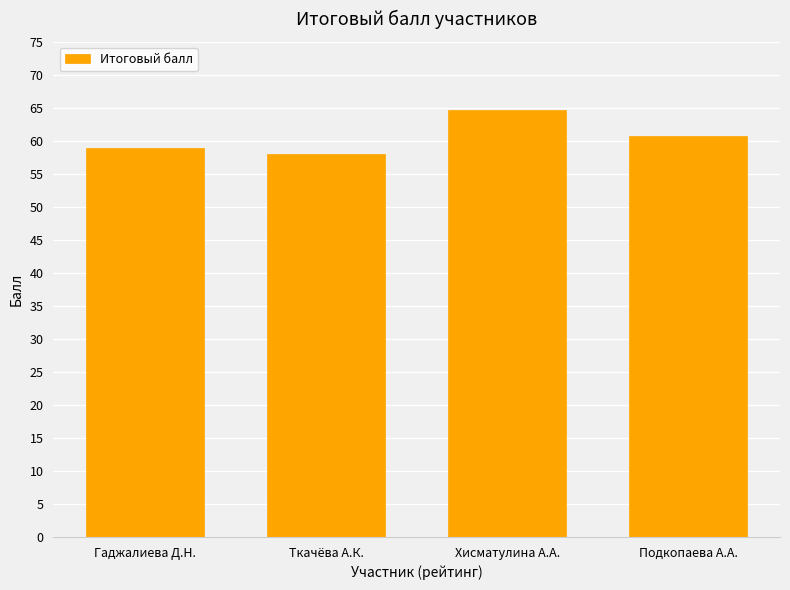

List the labels in order of value, largest first.

Хисматулина А.А., Подкопаева А.А., Гаджалиева Д.Н., Ткачёва А.К.